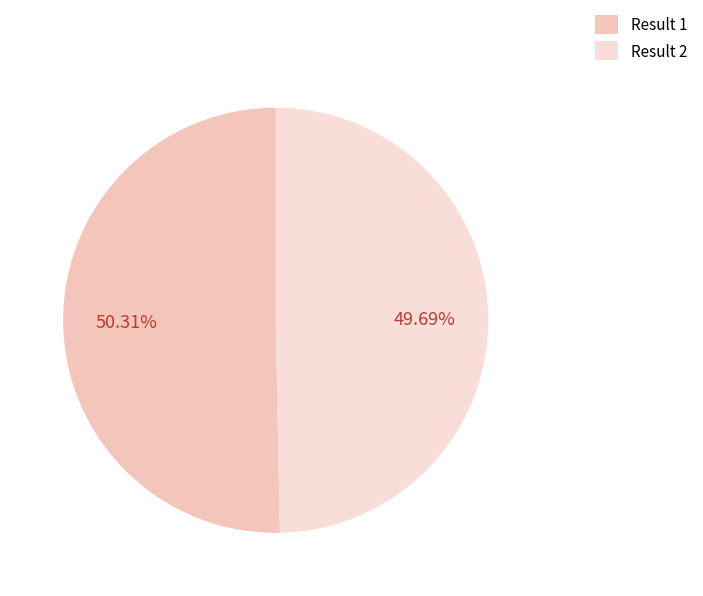

How many segments does this pie chart have?

2